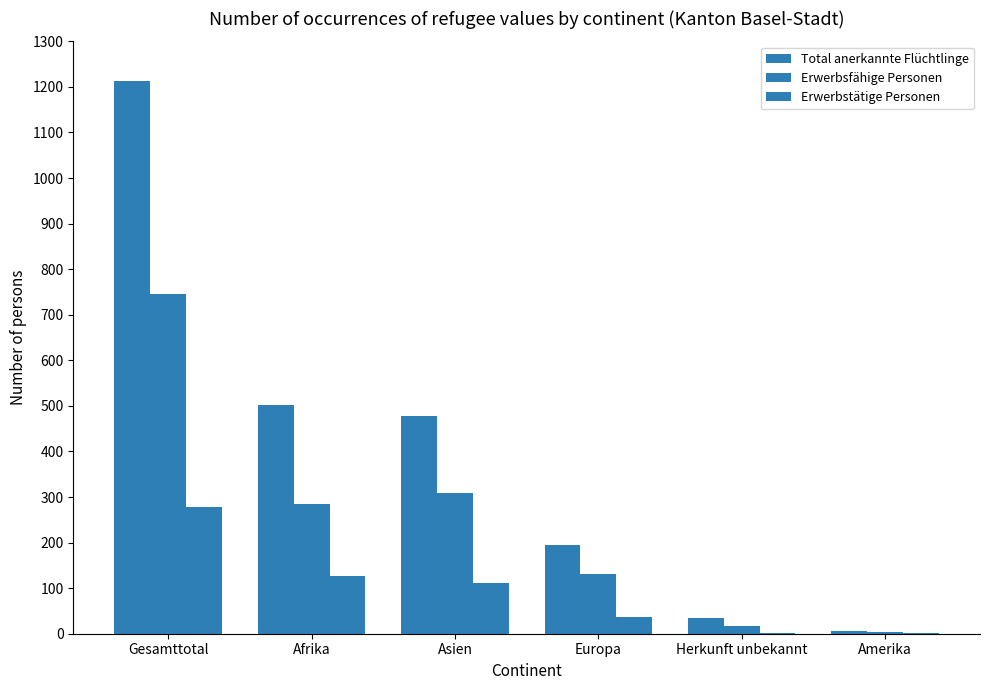

Between Gesamttotal and Amerika, which series saw the biggest shift?

Total anerkannte Flüchtlinge